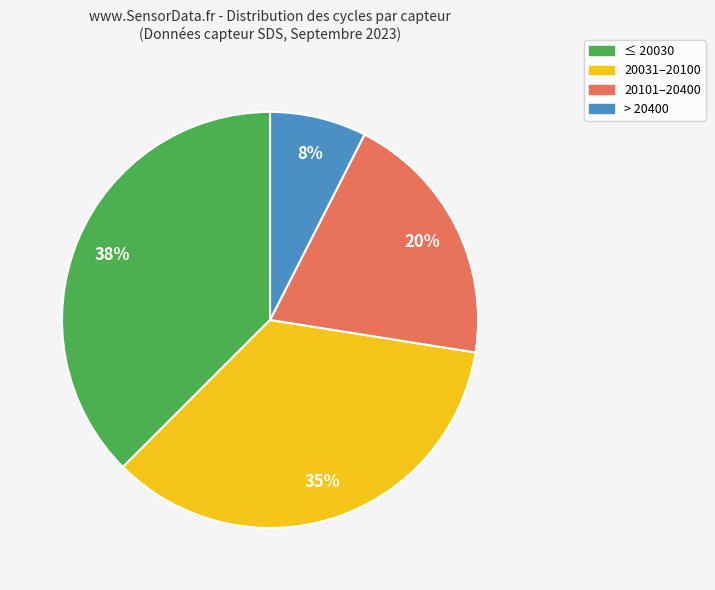

Is there a majority slice in this chart?

No